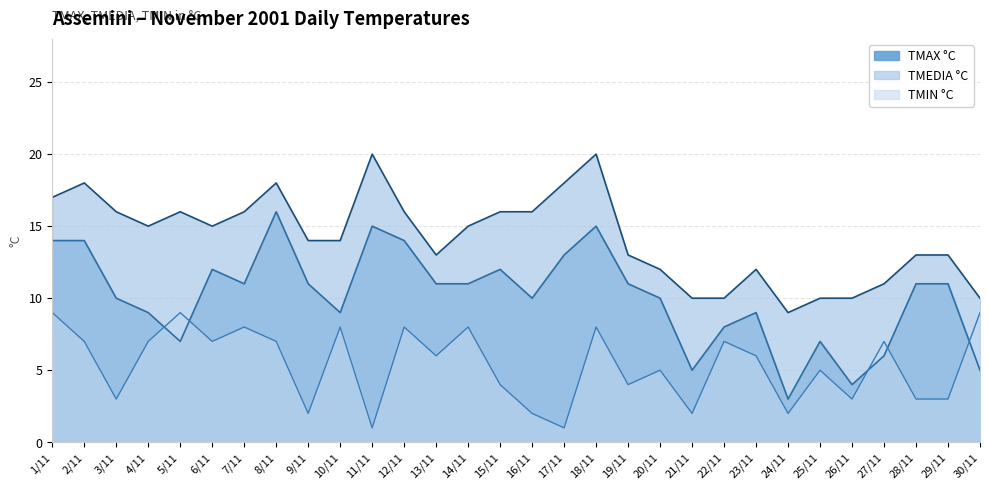

True or false: TMAX °C has more than 2 interior local peaks.

True